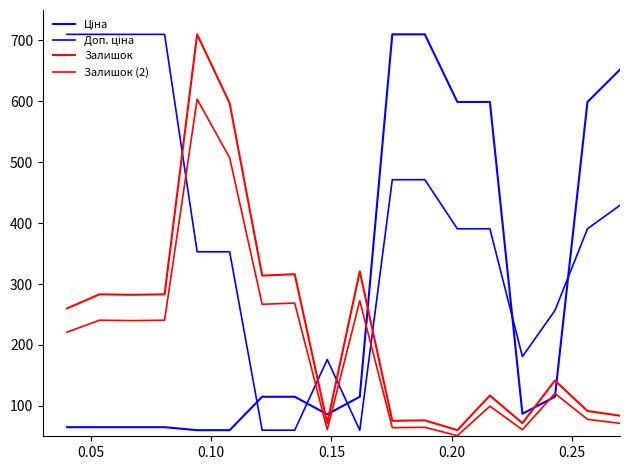

Does the chart have visible grid lines?

No